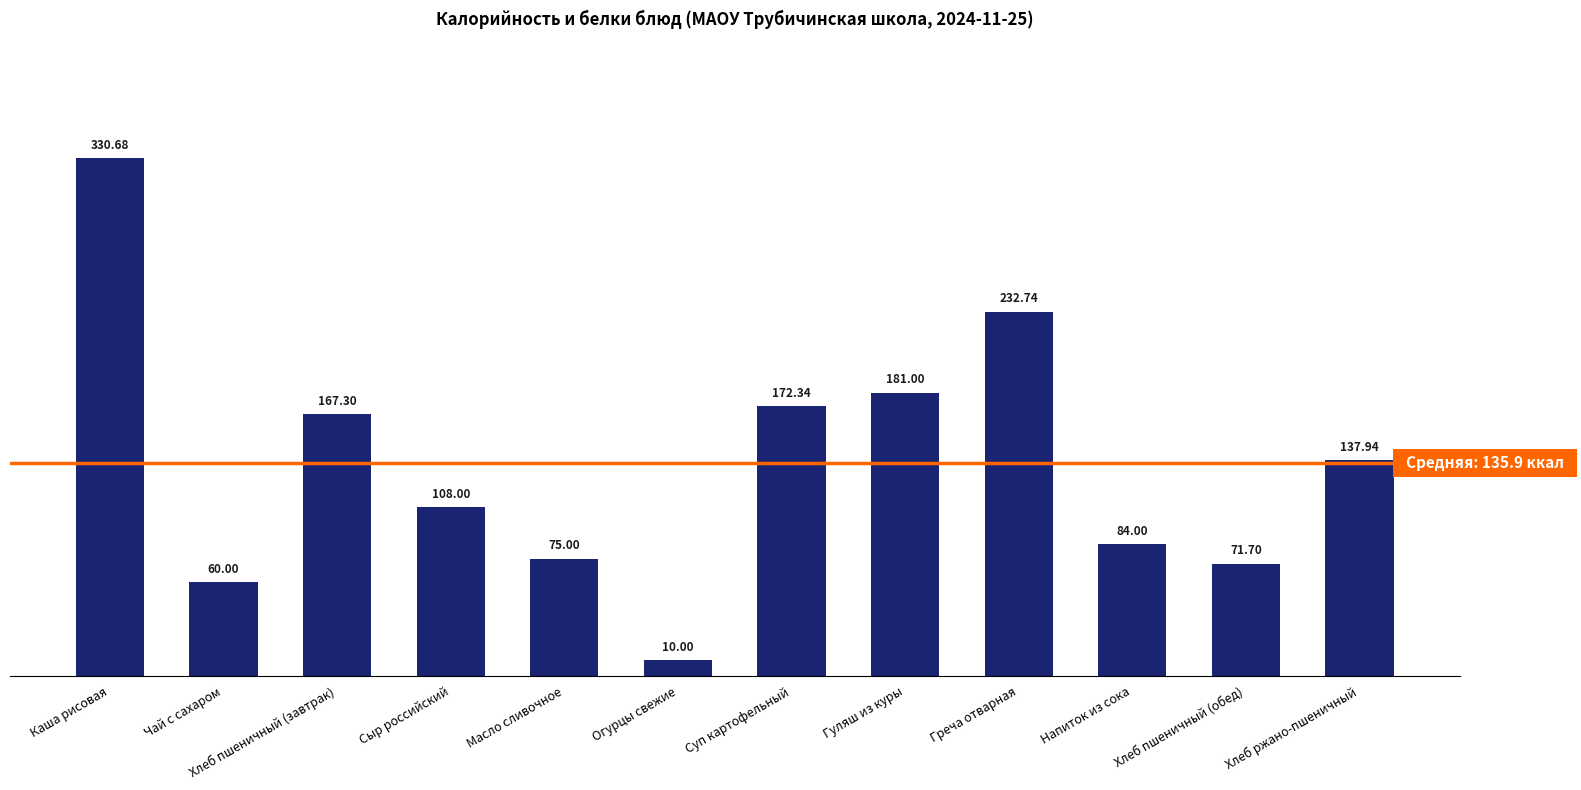

What is the change in value from Хлеб пшеничный (завтрак) to Греча отварная?

+65.4